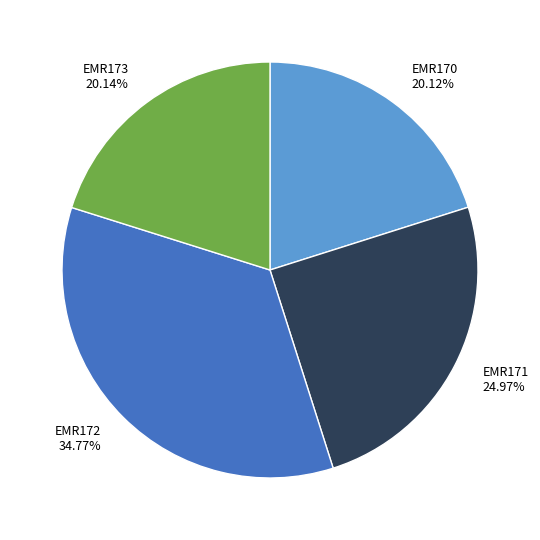

Approximately how many times larger is the value at EMR172 compared to EMR173?

1.7